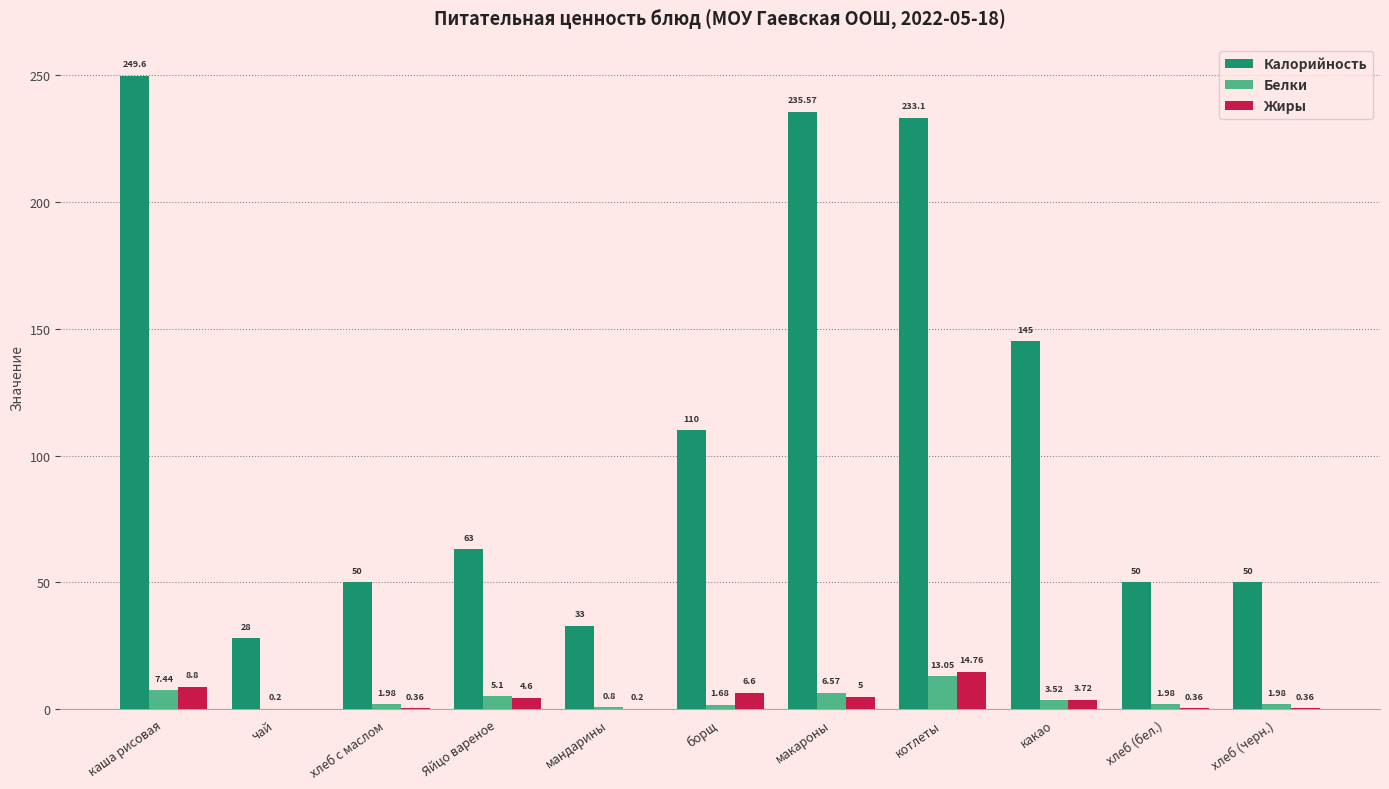

What is the sum of the Белки values at хлеб (черн.) and каша рисовая?

9.4